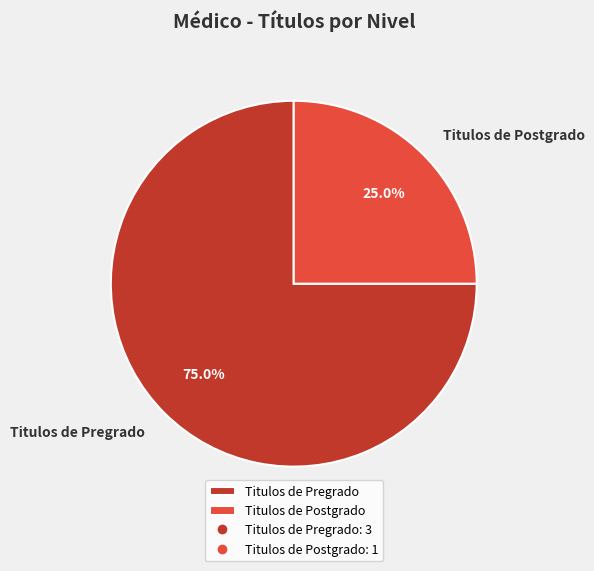

To the nearest percent, what is the difference between the largest and smallest slice percentages?

50%